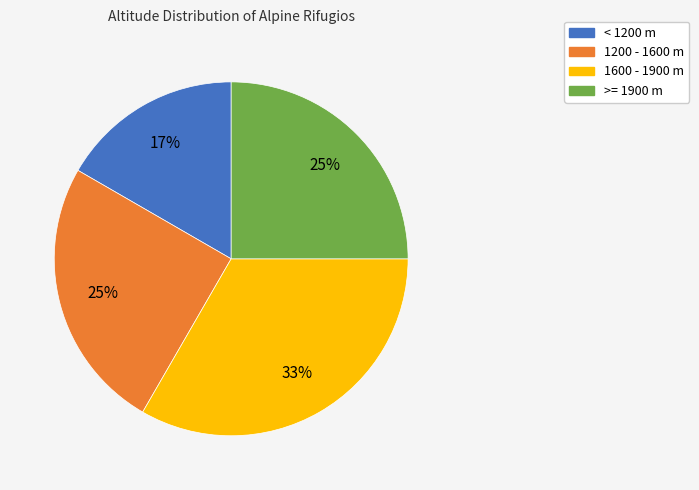

Combined, do 1200 - 1600 m and < 1200 m account for over 50%?

No